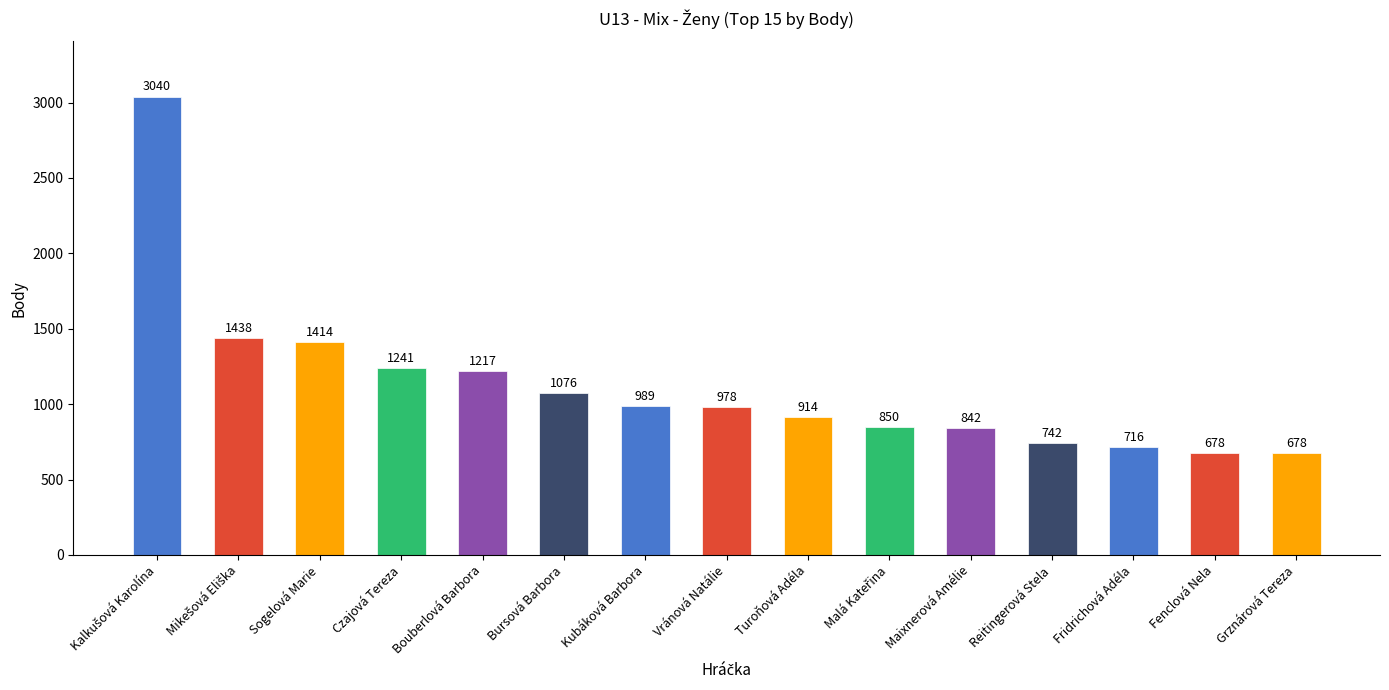

What is the difference between the maximum and second lowest values?

2362